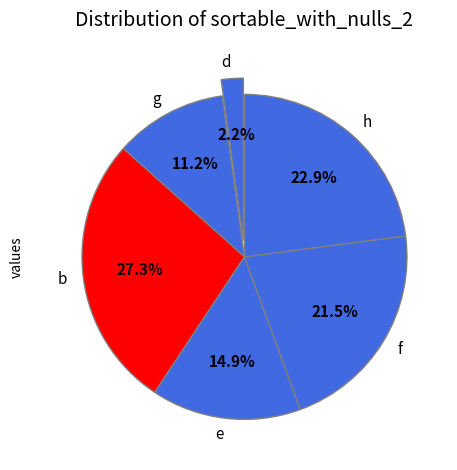

True or false: f accounts for 12% of the total.

False